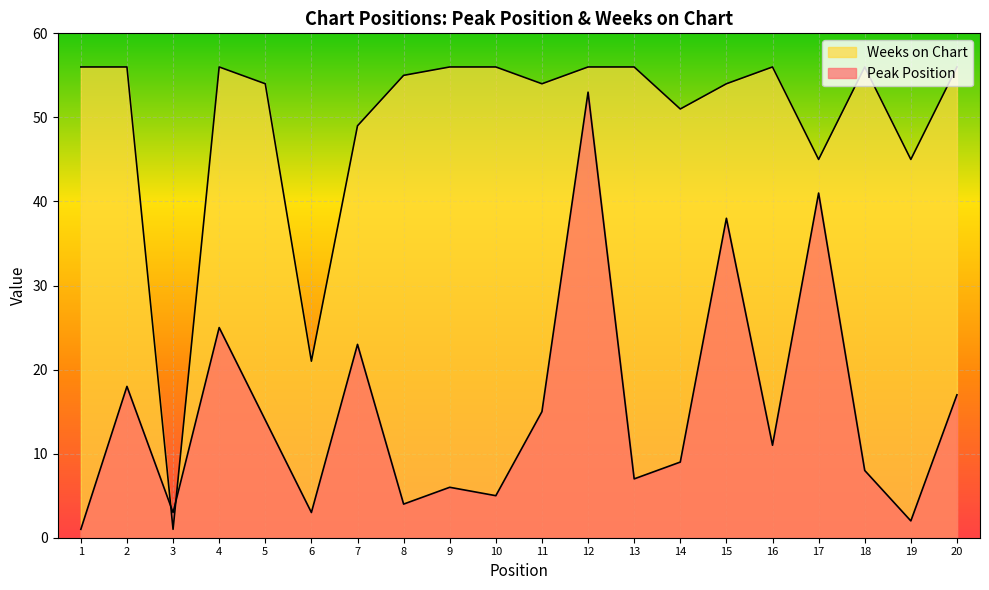

What is the approximate value of Weeks on Chart at 10, to the nearest 5?

55